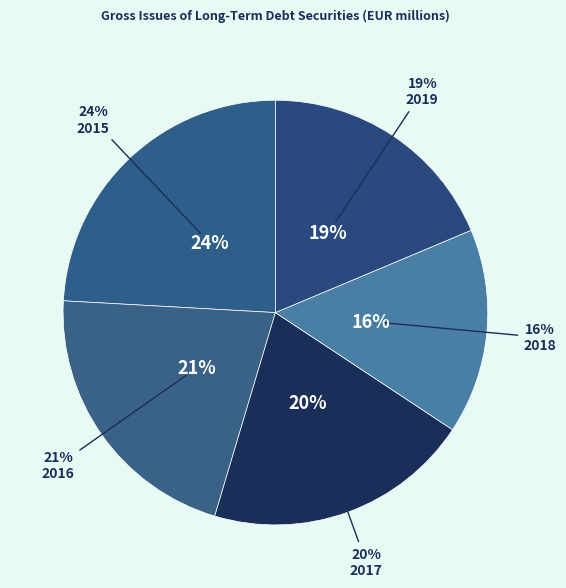

To the nearest percent, what portion does 2015 represent?

24%